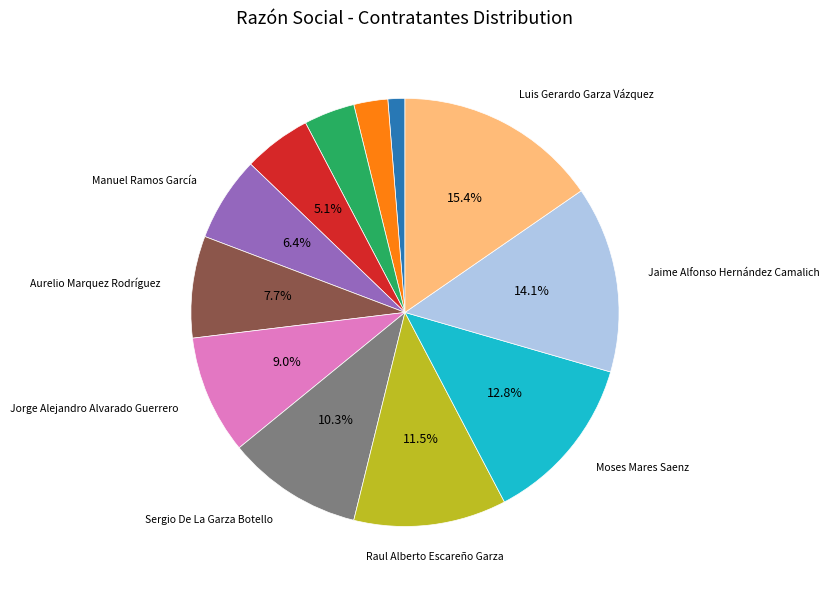

Does any single category account for the majority?

No